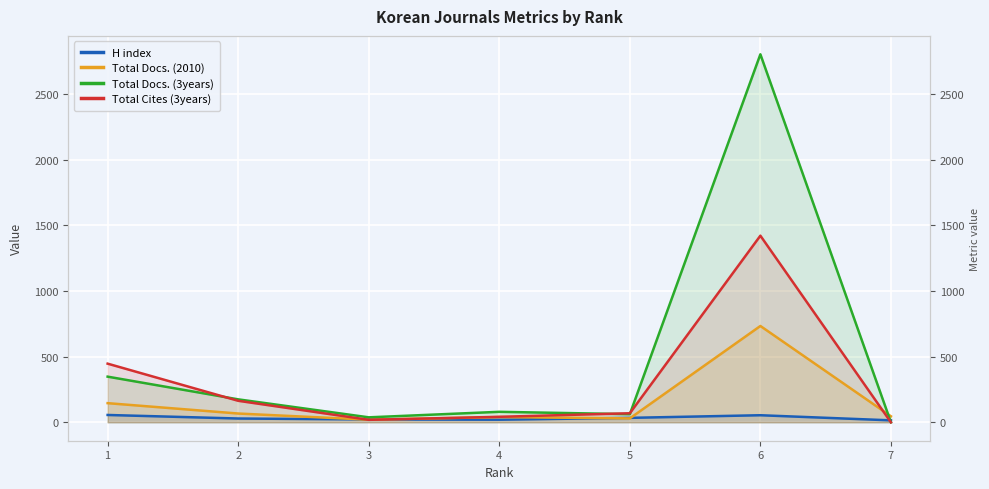

In H index, how many points are higher than both neighbors (excluding endpoints)?

1